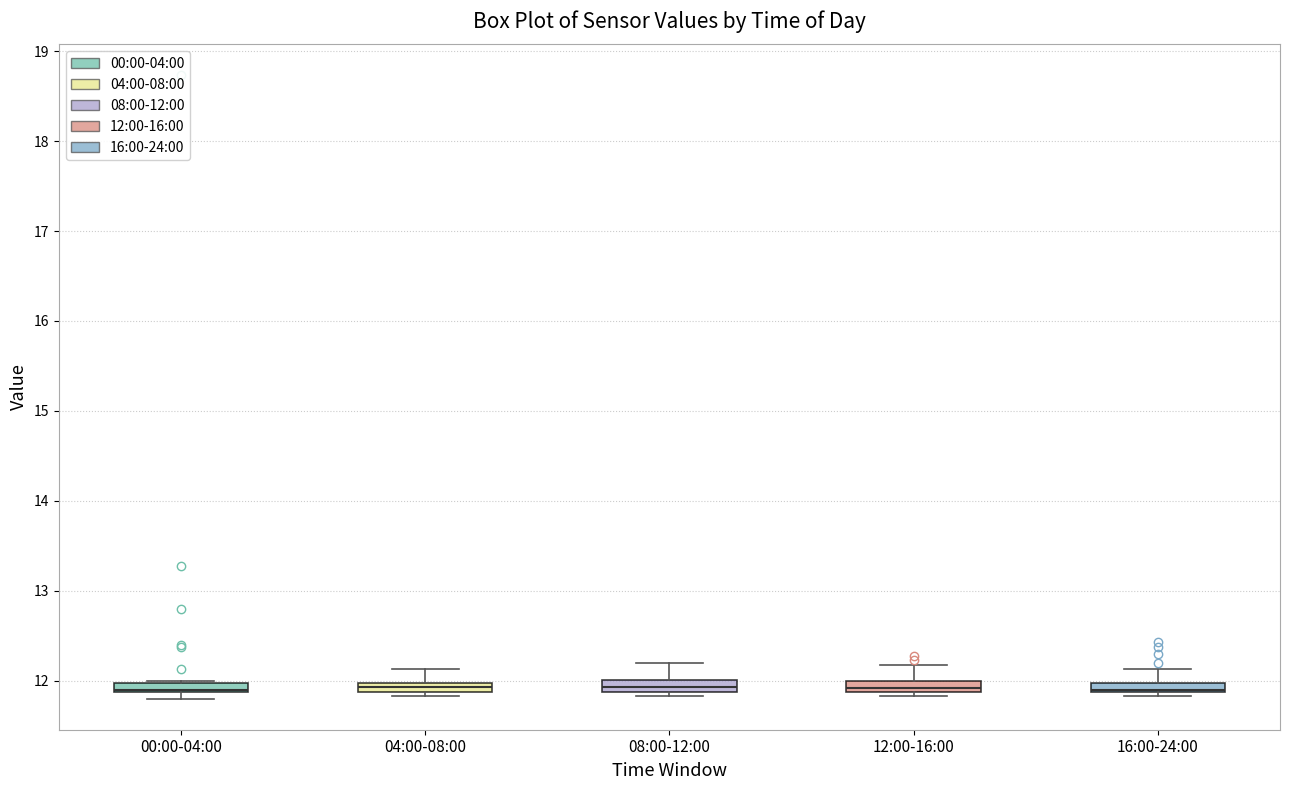

Where is the lower edge of the box for 16:00-24:00 on the y-axis? The values are not printed on the chart, so give them approximately, as read against the axis.

11.9